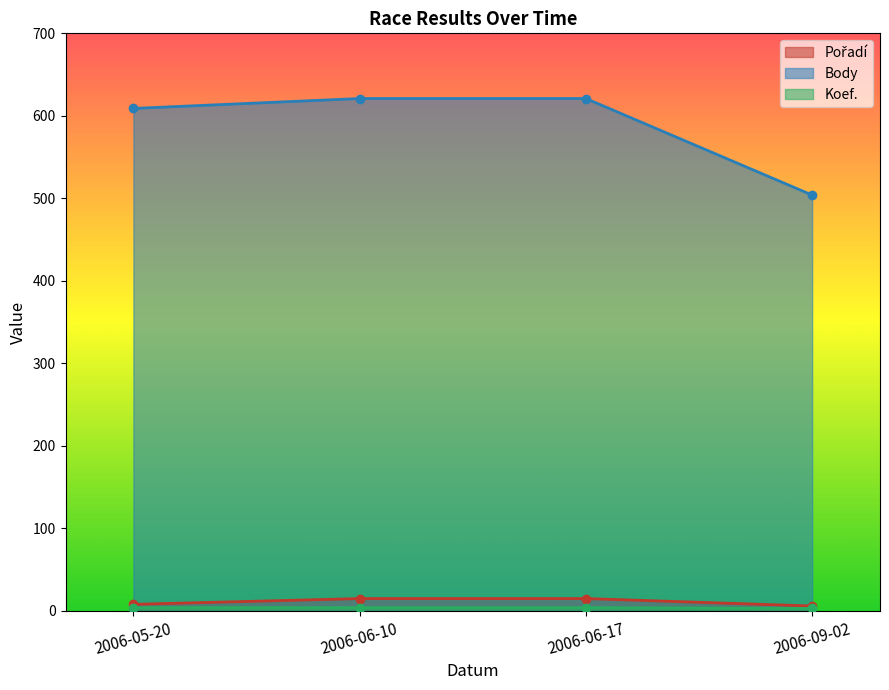

What is the value of the Body point at the 4th from the left?

504